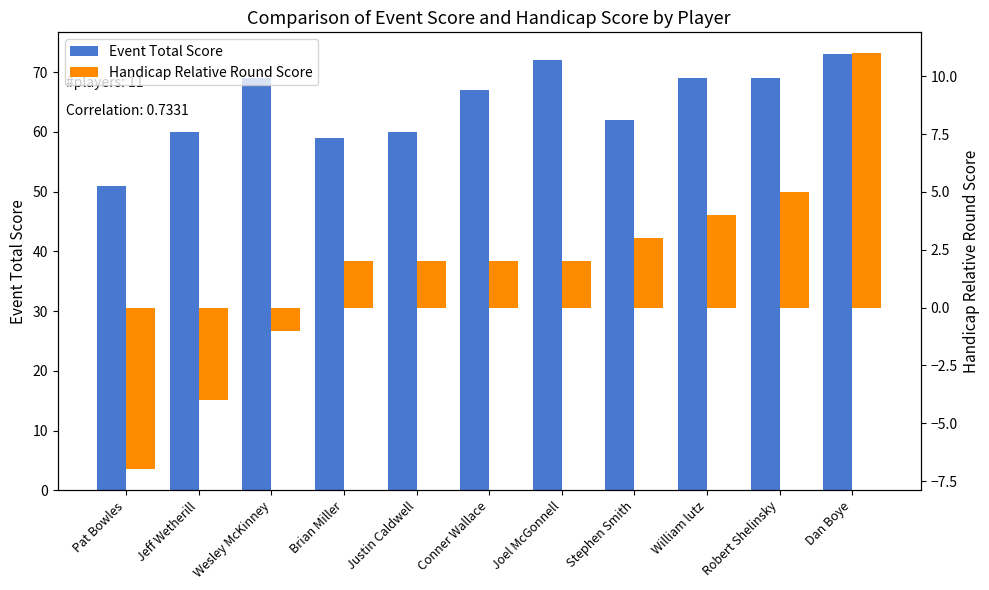

What is the greatest value displayed?

73